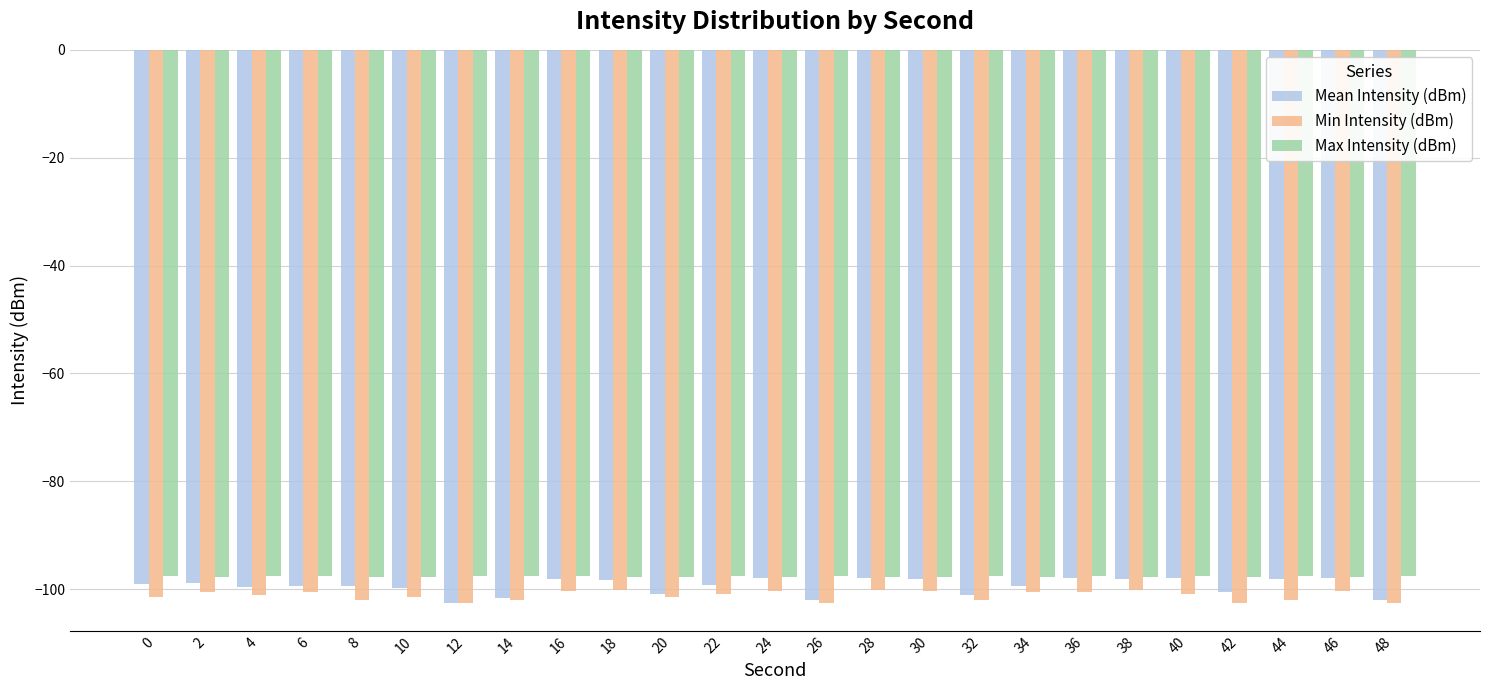

What is the maximum value for Max Intensity (dBm)?

-97.6